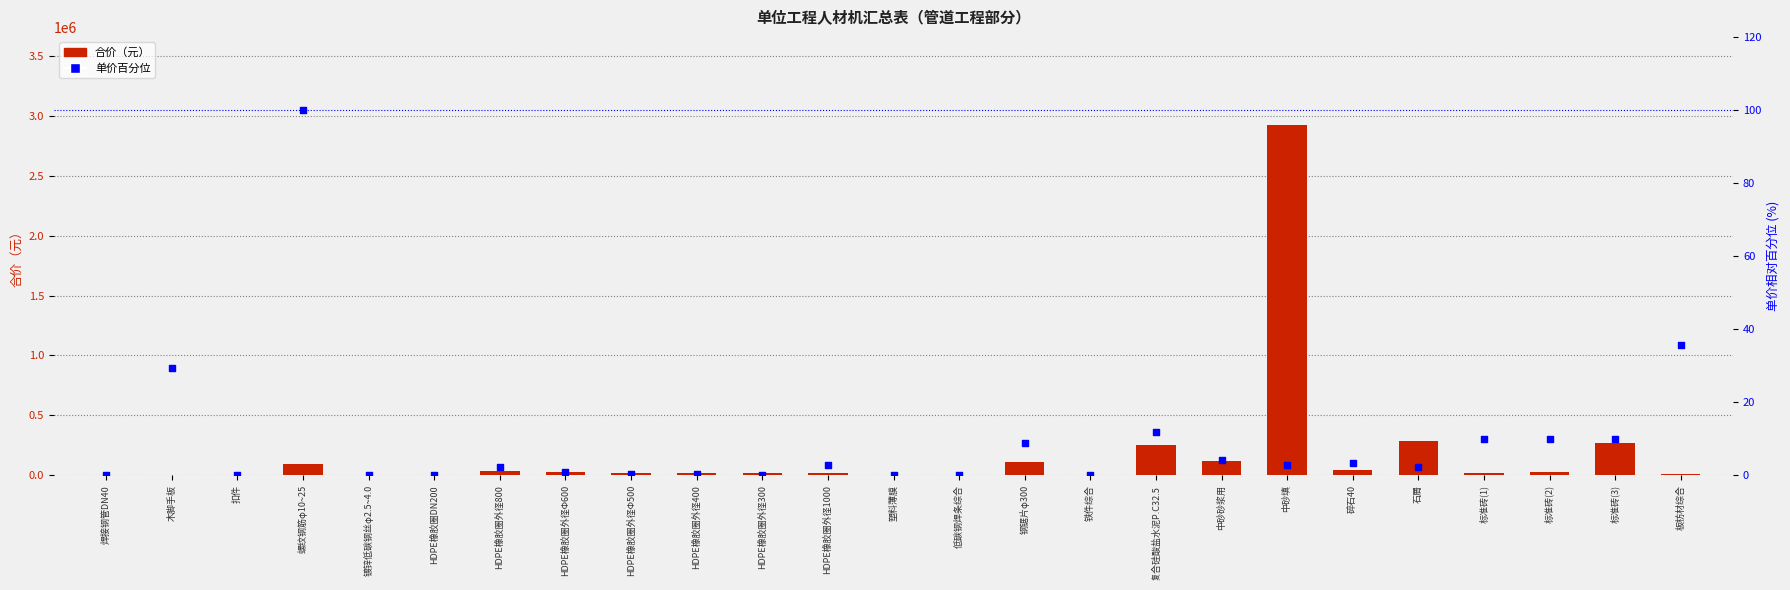

At which category is the sum across all series the highest?

中砂填